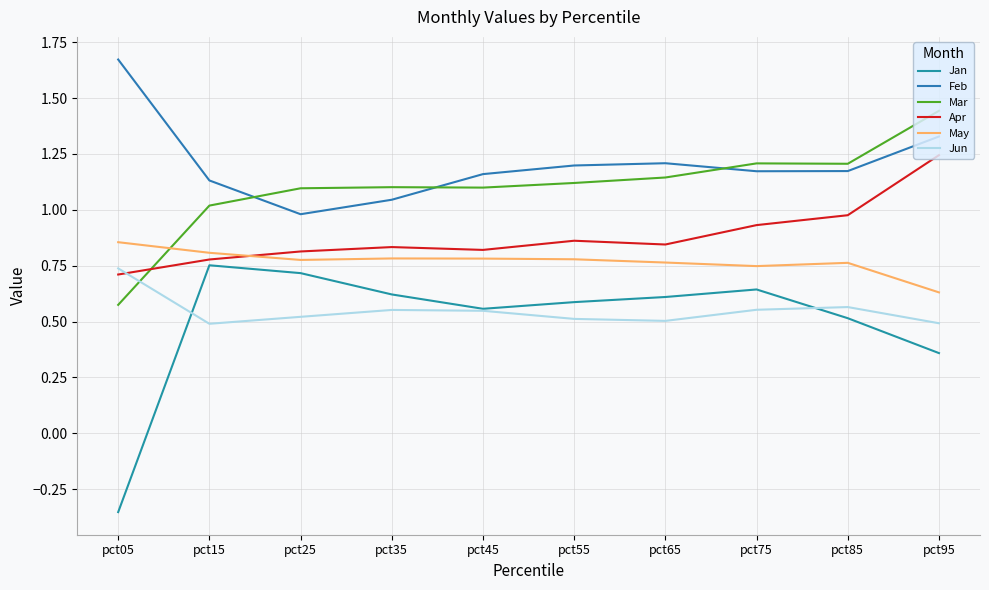

The value of May at pct95 is 0.3. True or false?

False